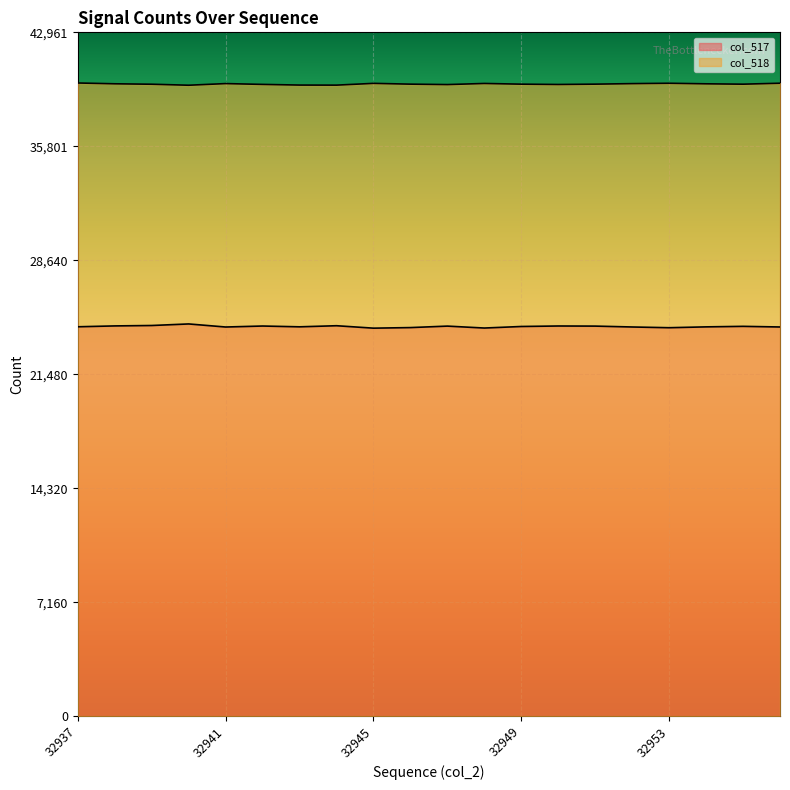

What is the total value across all series at 32949?

64185